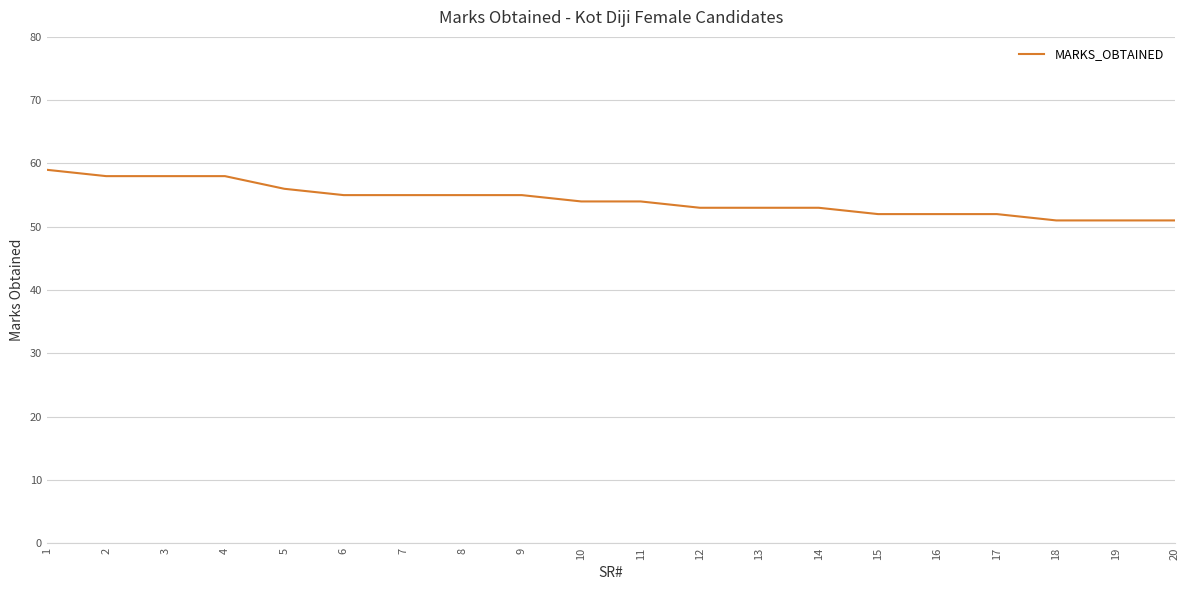

Approximately how many times larger is the value at 11 compared to 16?

1.0